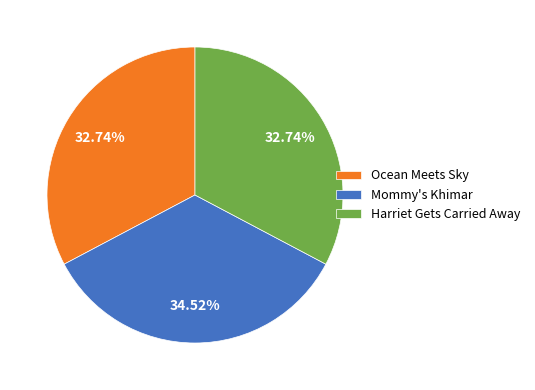

True or false: Harriet Gets Carried Away accounts for 33% of the total.

True